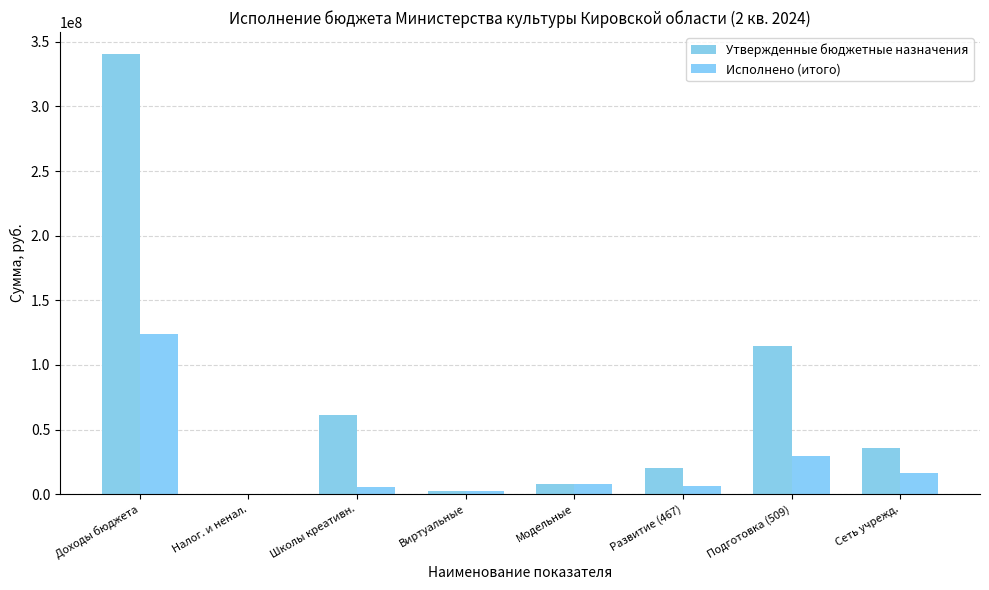

Which series has the largest total across all categories?

Утвержденные бюджетные назначения